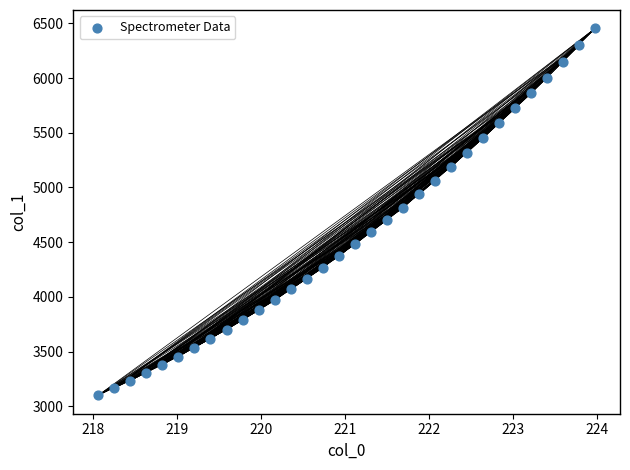

What is the range of Y values (max minus min)?

3353.3